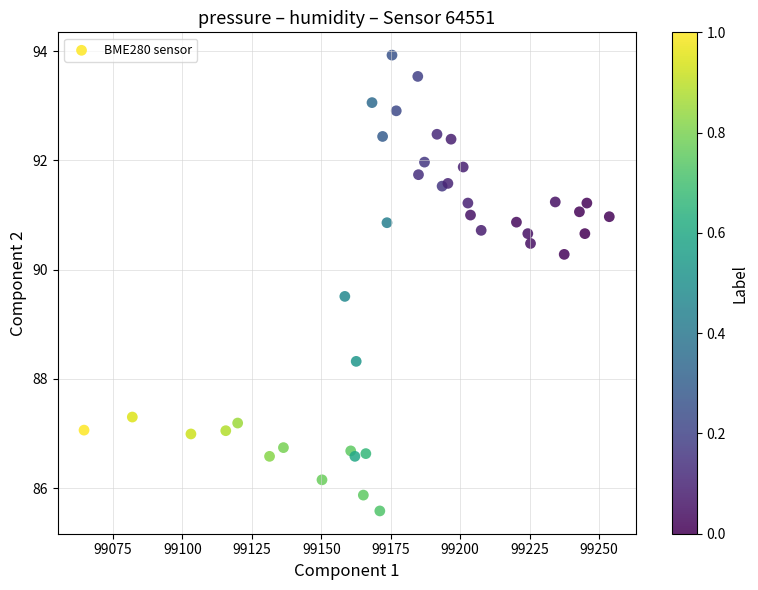

What Y value in the scatter plot is closest to 89?

89.5